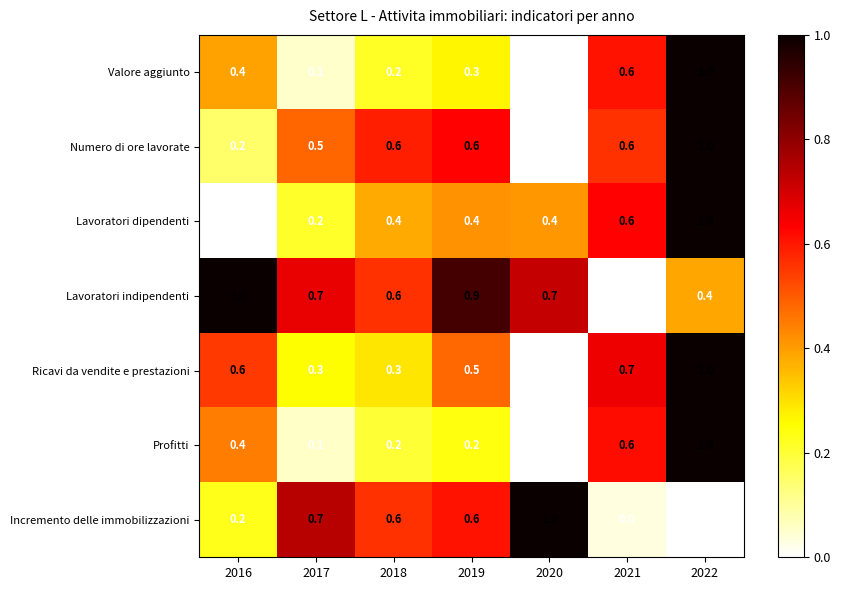

Count the Incremento delle immobilizzazioni values in the range 0 to 1.

7